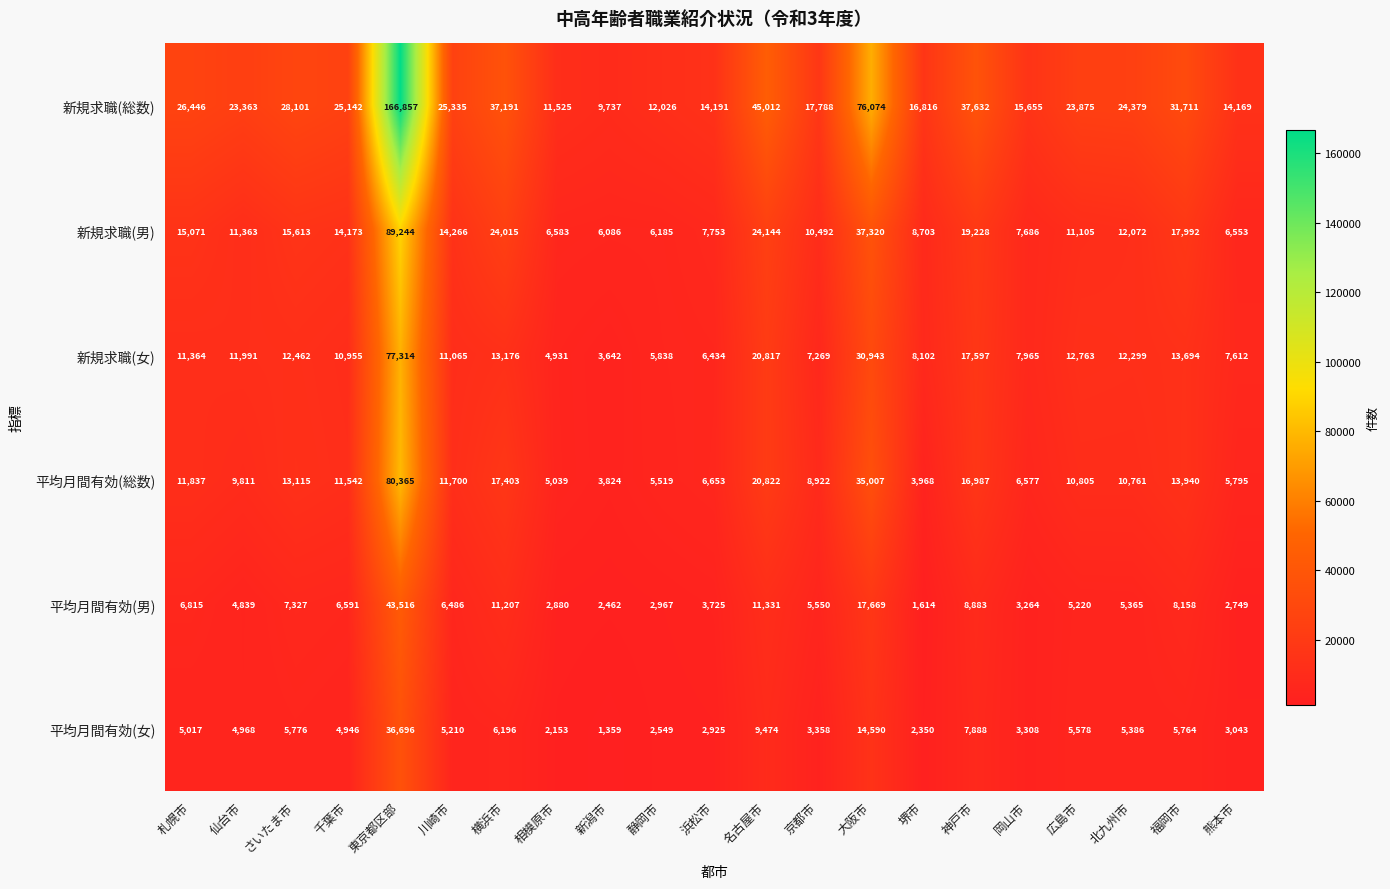

What is the minimum value for 平均月間有効(総数)?

3824